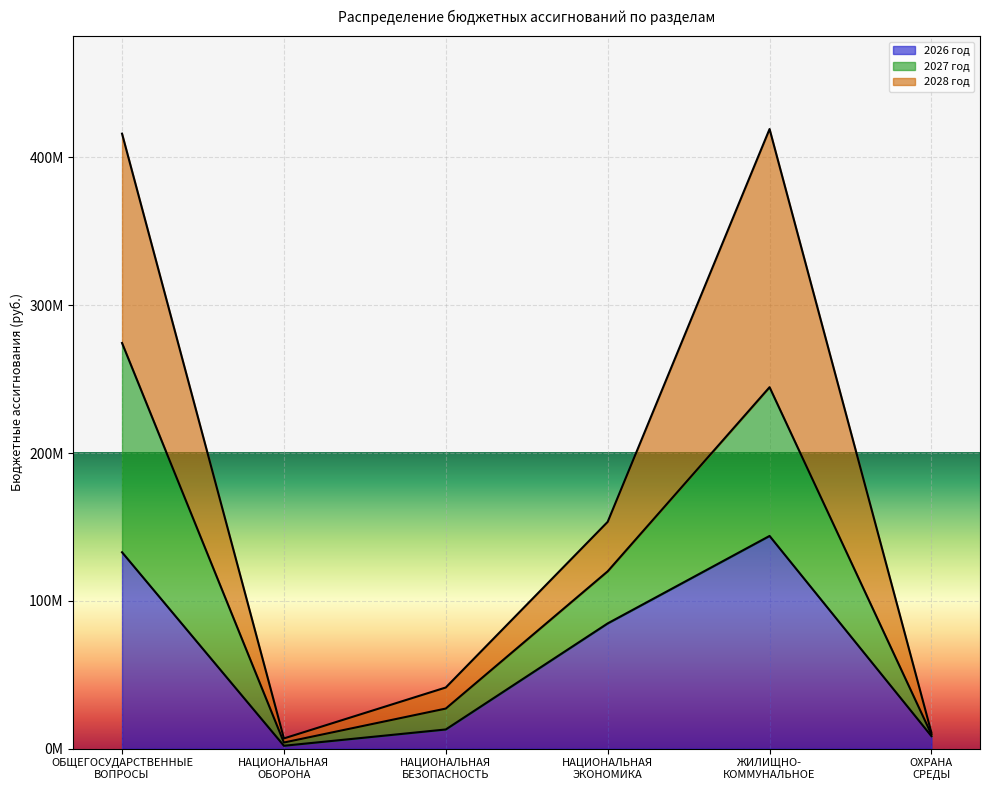

Where is the first local maximum for 2026 год?

ЖИЛИЩНО-
КОММУНАЛЬНОЕ